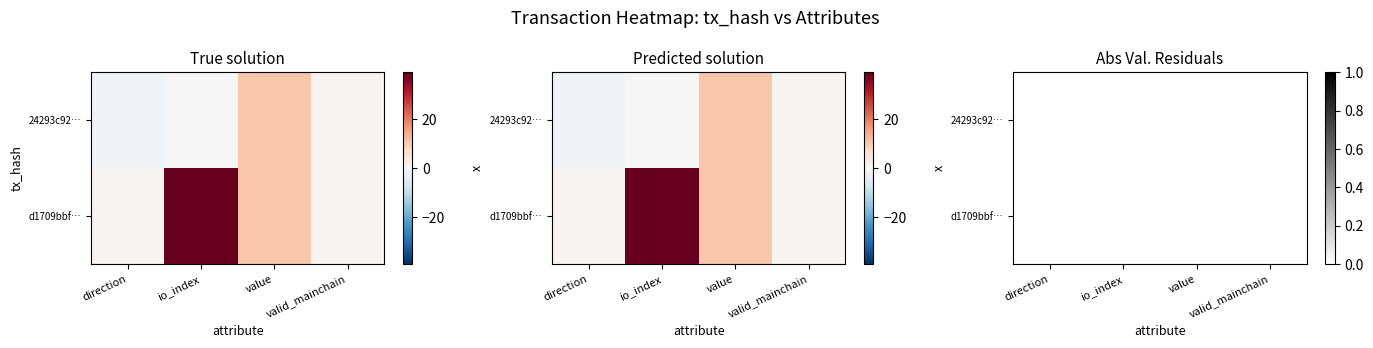

What is the greatest value displayed?

39.0